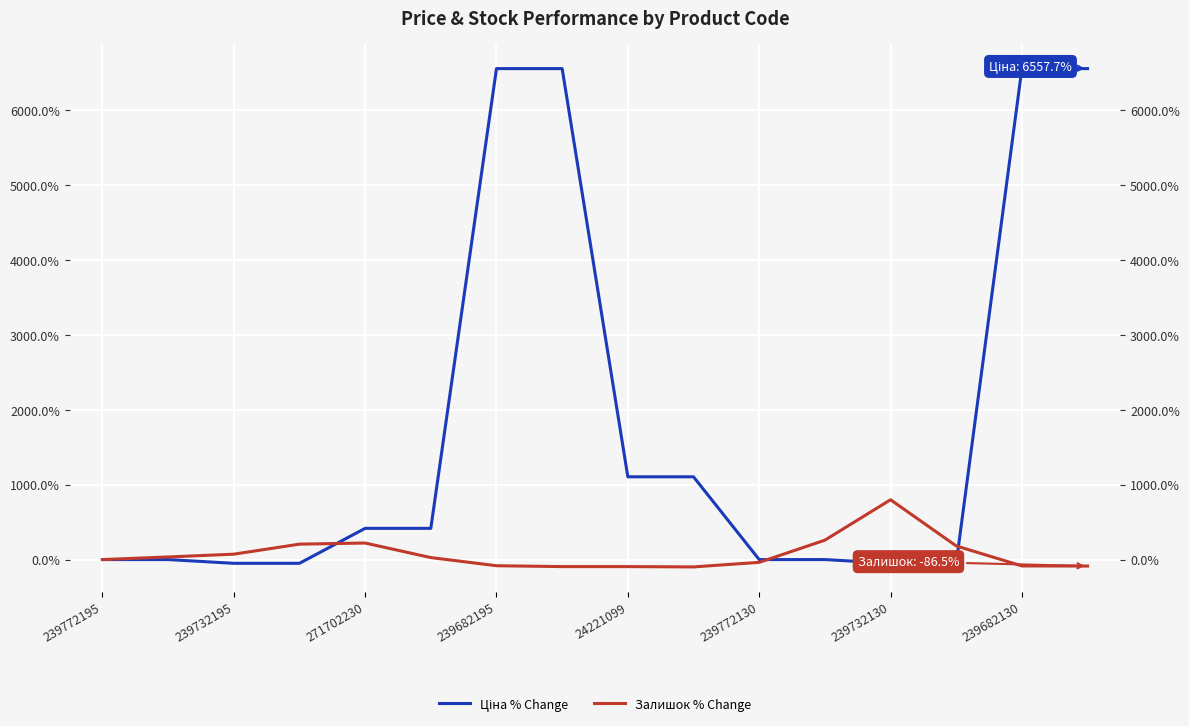

How many data points does each series have?

16